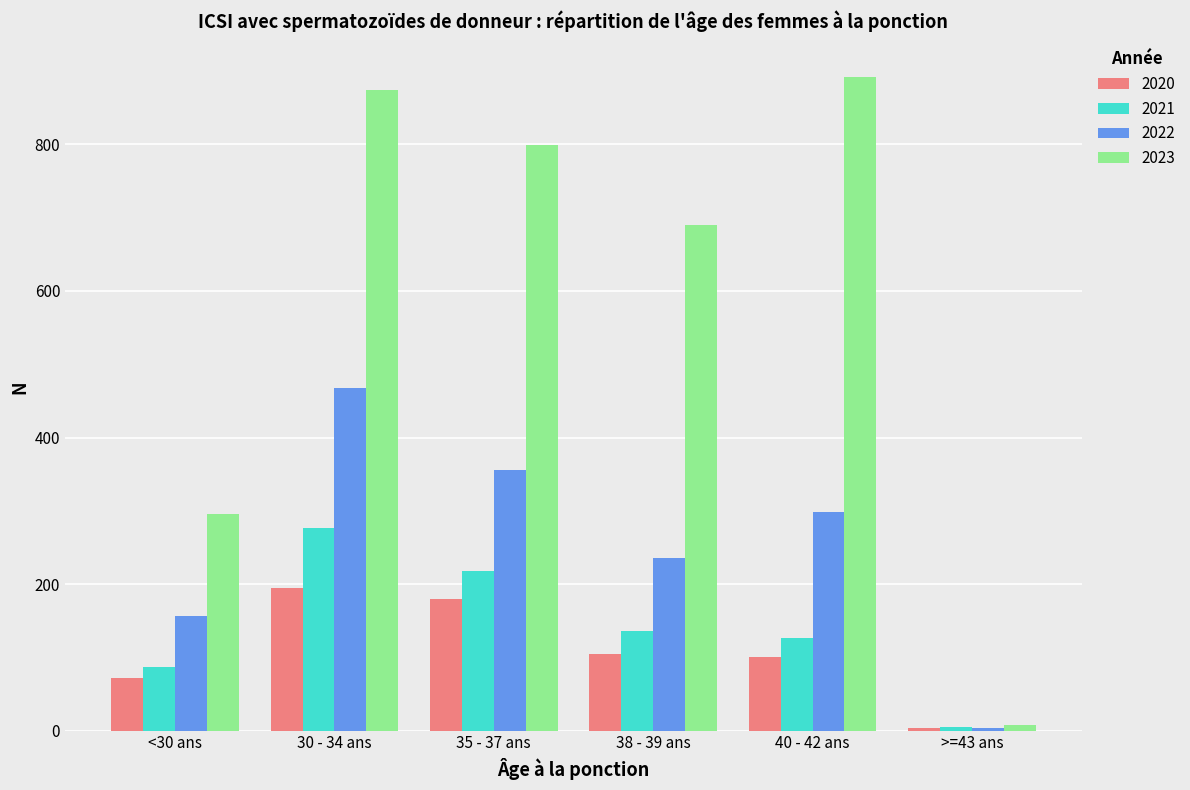

Which series has the widest spread of values?

2023